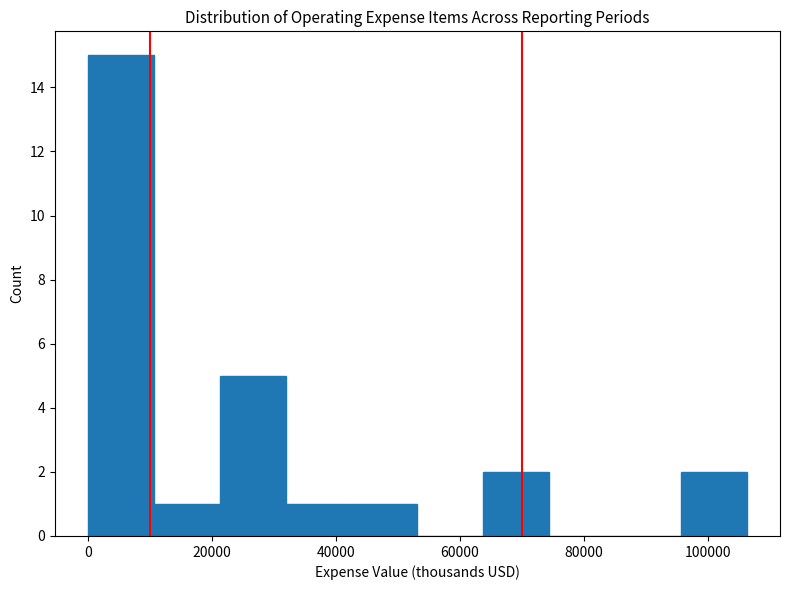

Over which range of the x-axis is the bar tallest?

0 to 10000